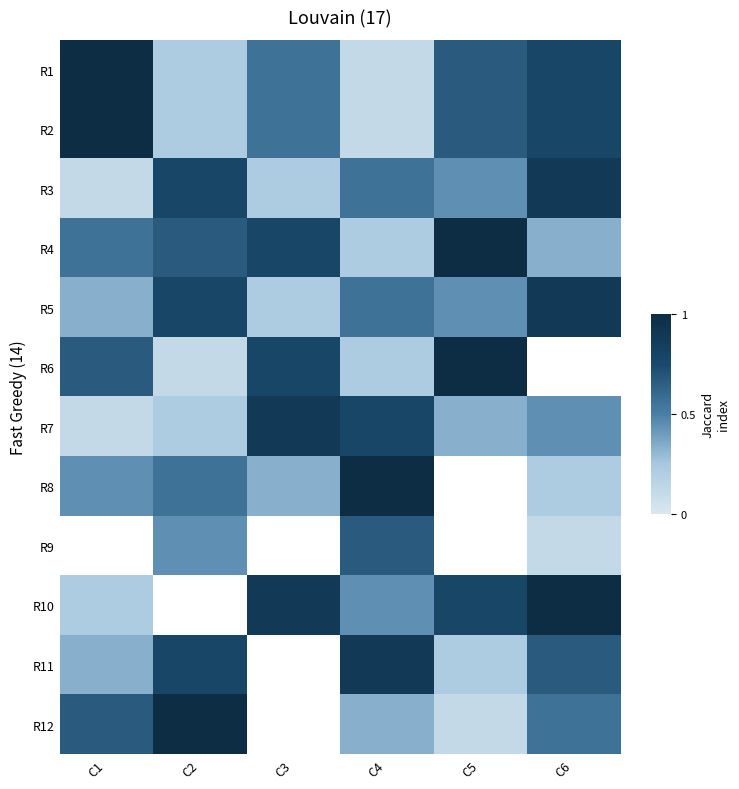

Is the value of R12 at C6 greater than the value of R7 at C4?

No